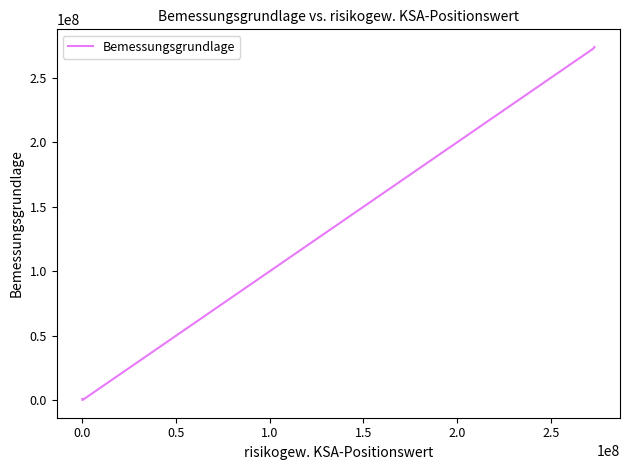

What is the difference between the maximum and second lowest values?

272684951.3